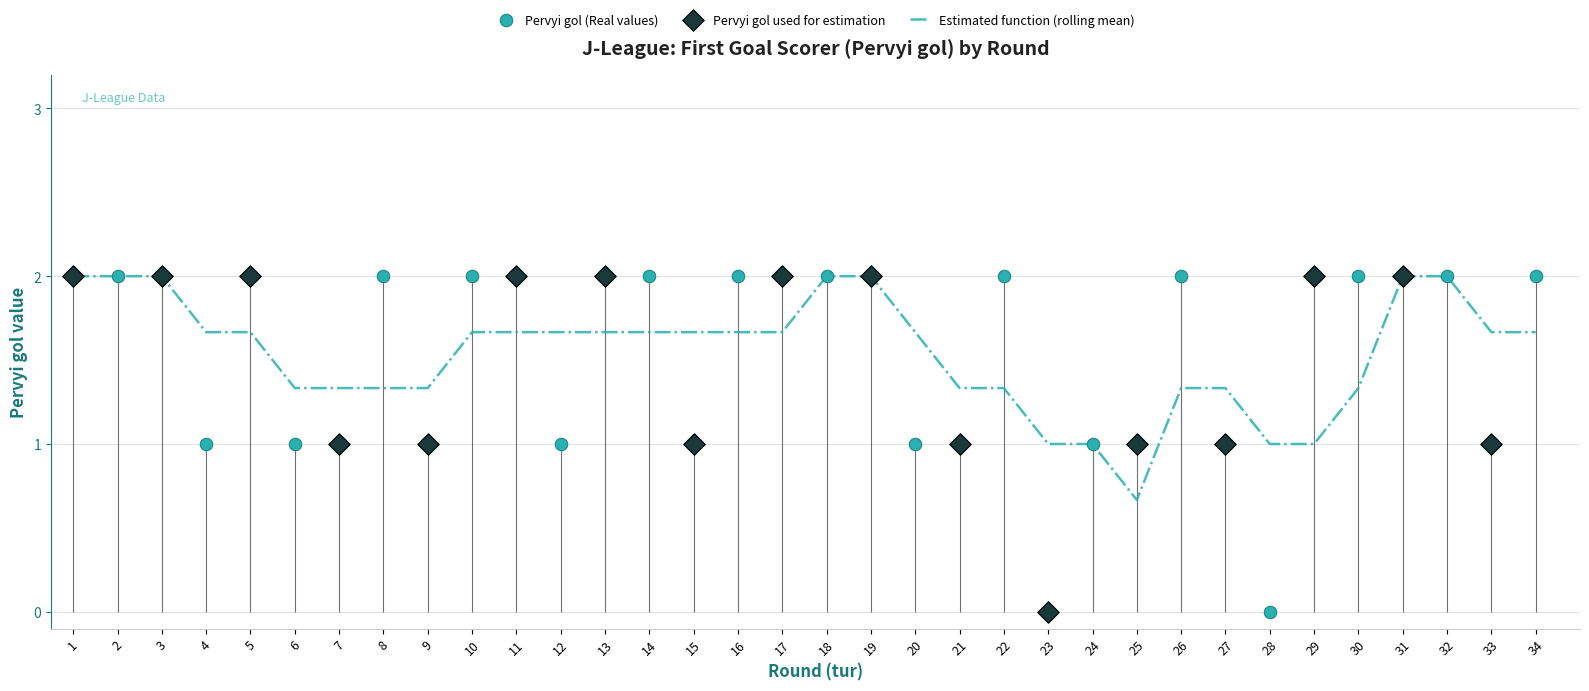

Between 23 and 32, which is larger?

32